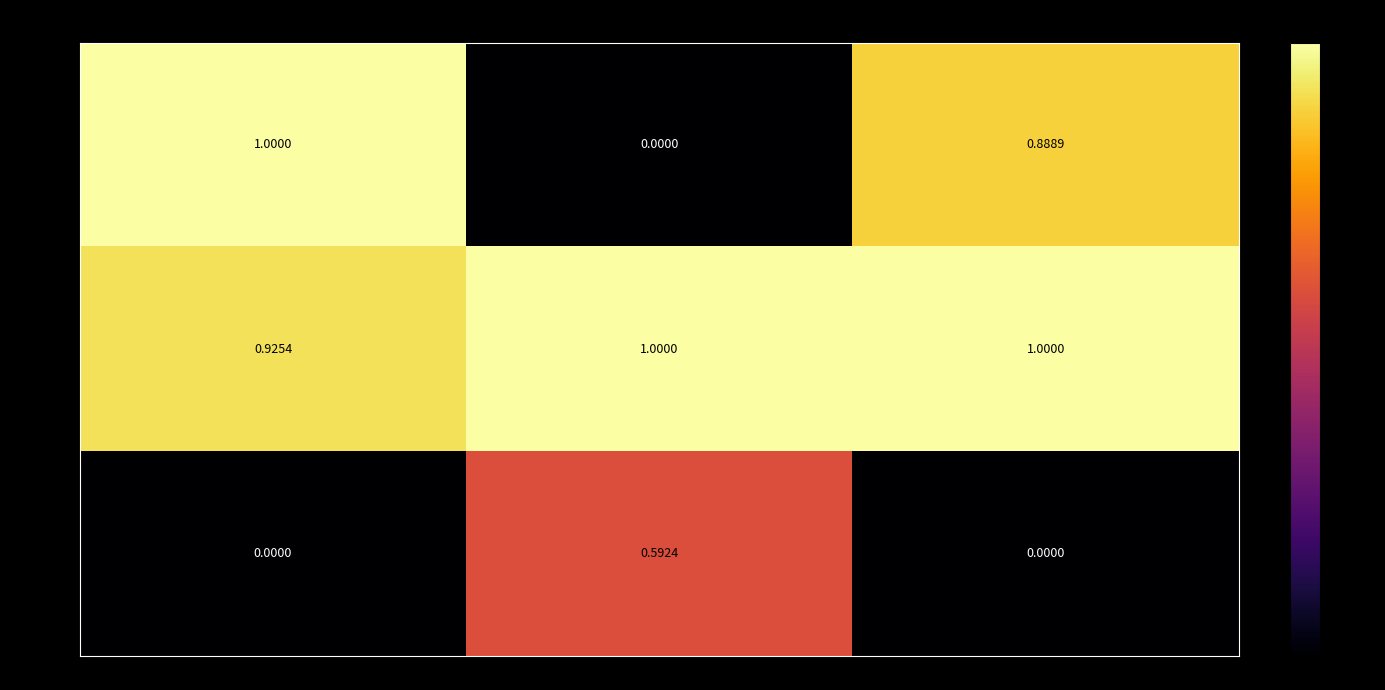

Where is Sample 2 nearest to the value 0?

Thickness [nm]